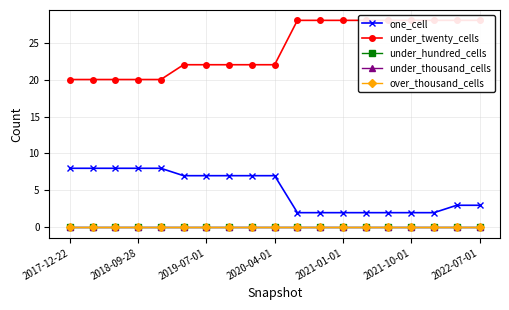

What are all the series names shown in the legend?

one_cell, under_twenty_cells, under_hundred_cells, under_thousand_cells, over_thousand_cells